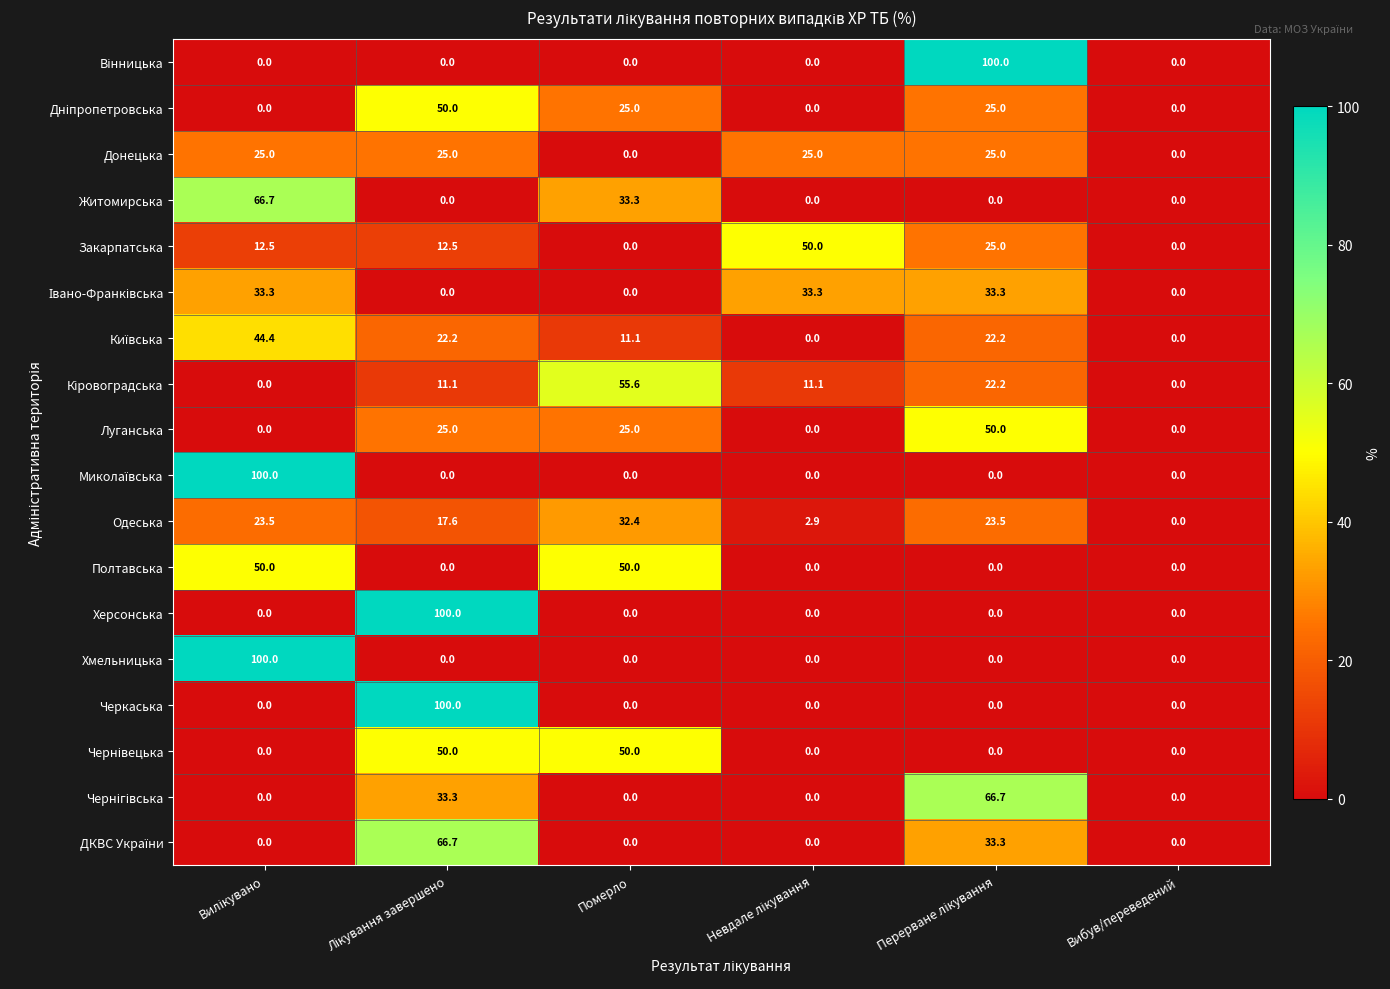

How many data points does each series have?

6